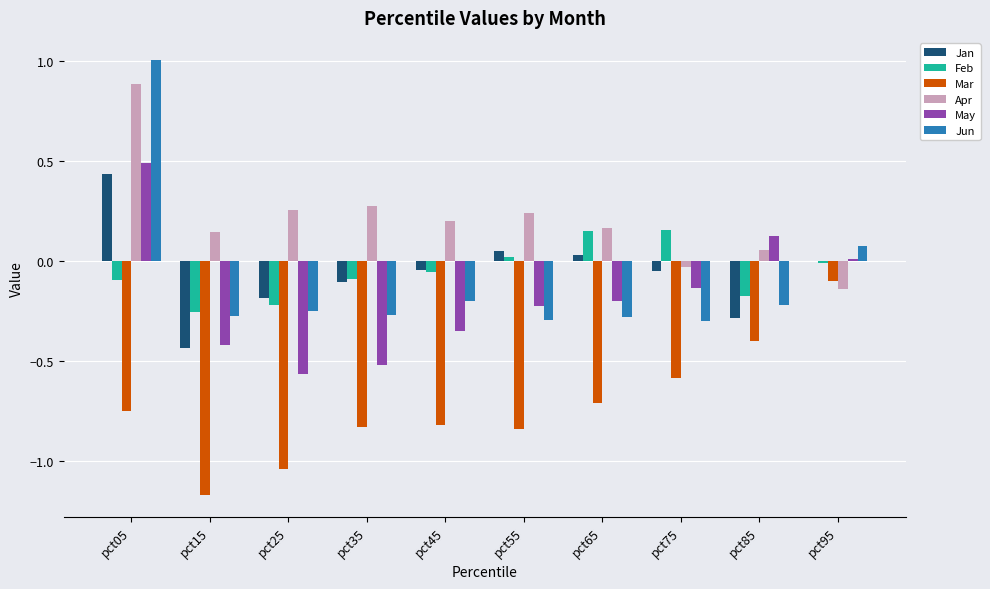

At which label does Feb first exceed 0?

pct55